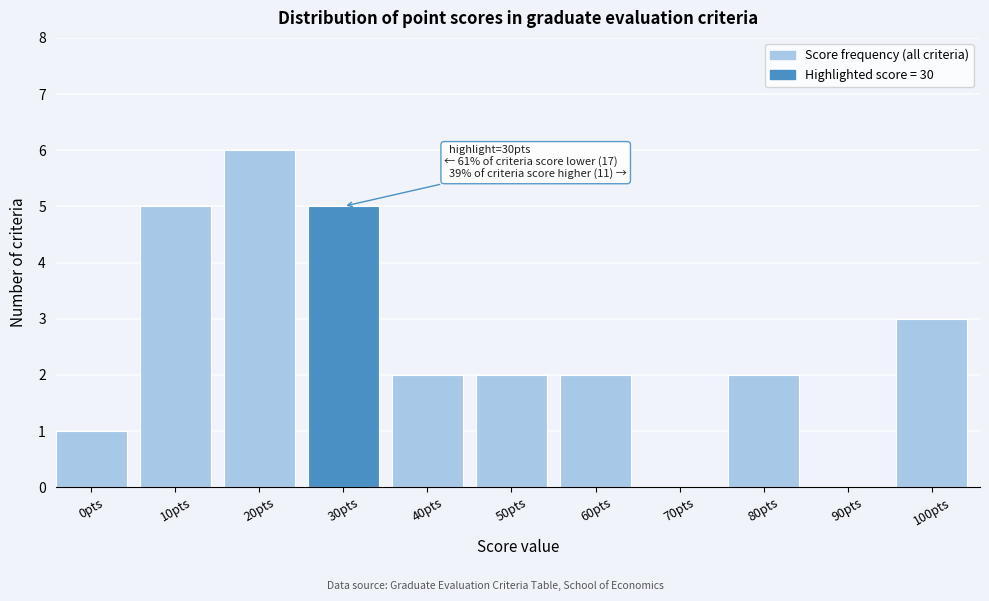

Reading left to right, list all the values displayed in this chart.

0pts=1	10pts=5	20pts=6	30pts=5	40pts=2	50pts=2	60pts=2	70pts=0	80pts=2	90pts=0	100pts=3